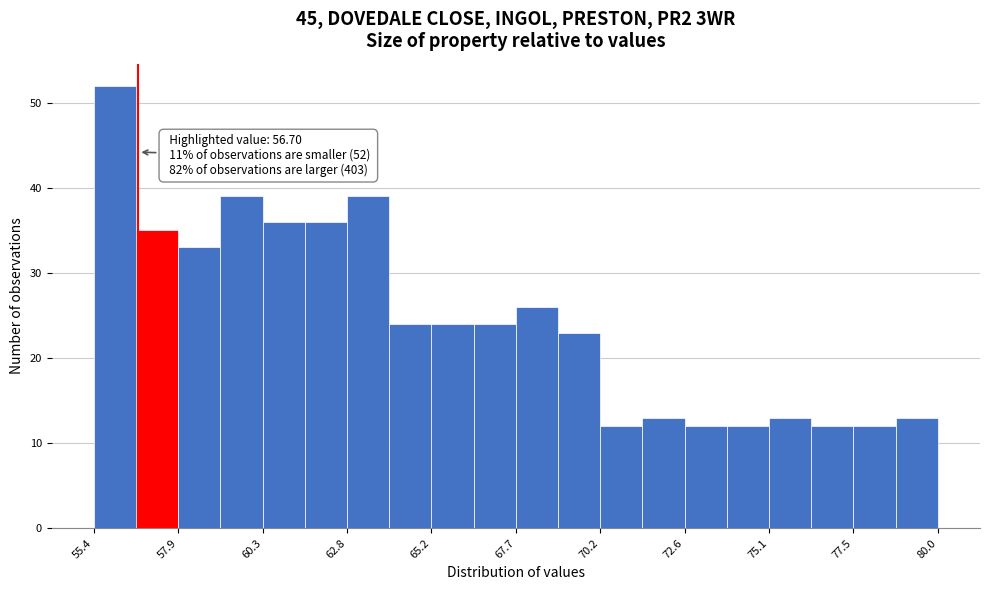

Read against the x-axis, roughly where is the centre of the tallest bar?

56.0